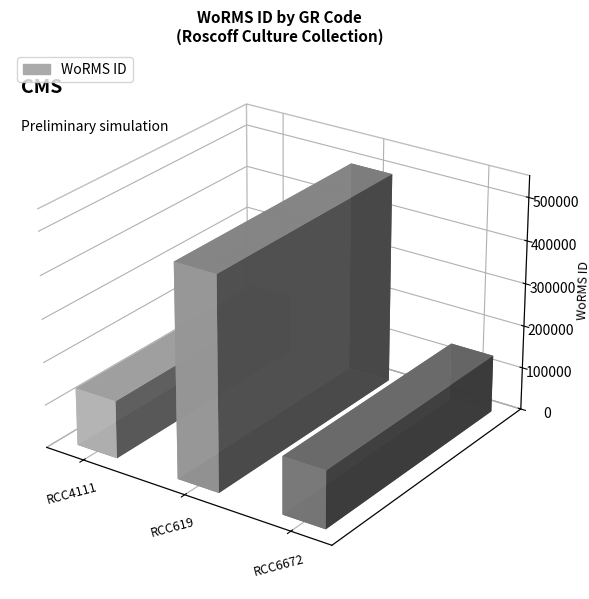

Is it true that the value at RCC4111 is 83832?

False